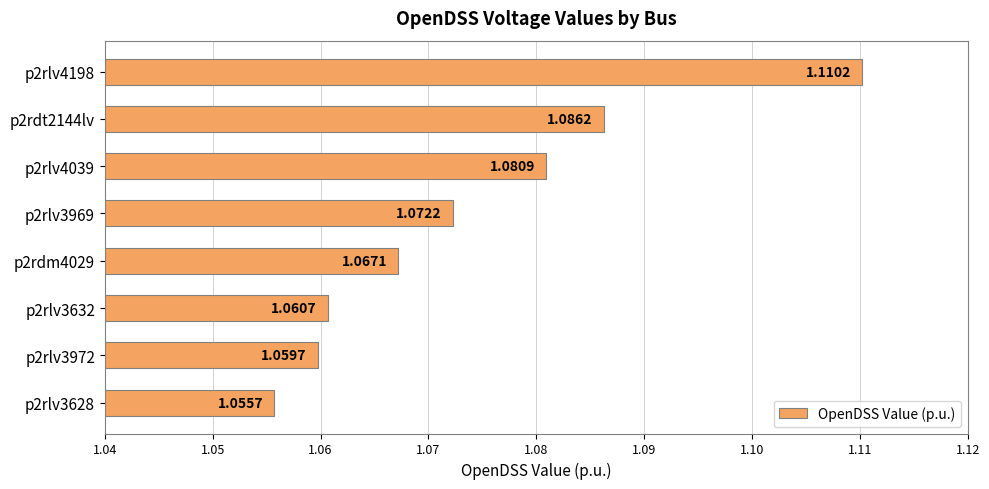

What is the ratio of the value at p2rlv3632 to the value at p2rlv3972?

1.0